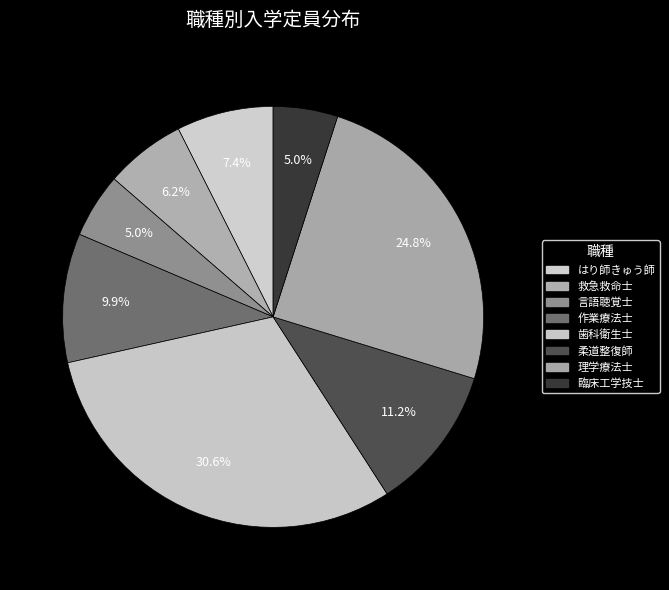

Between 救急救命士 and 理学療法士, which is larger?

理学療法士